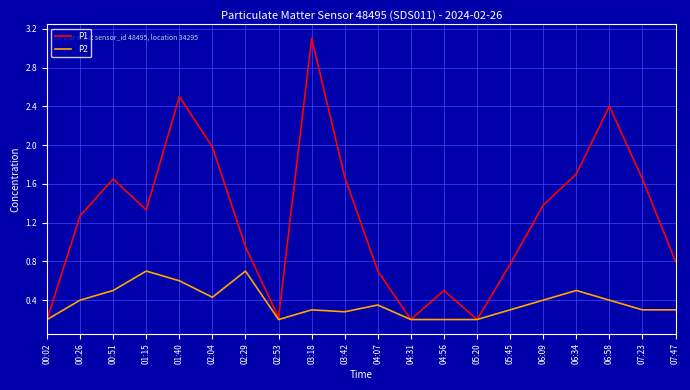

The value of P2 at 06:58 is 0.4. True or false?

True